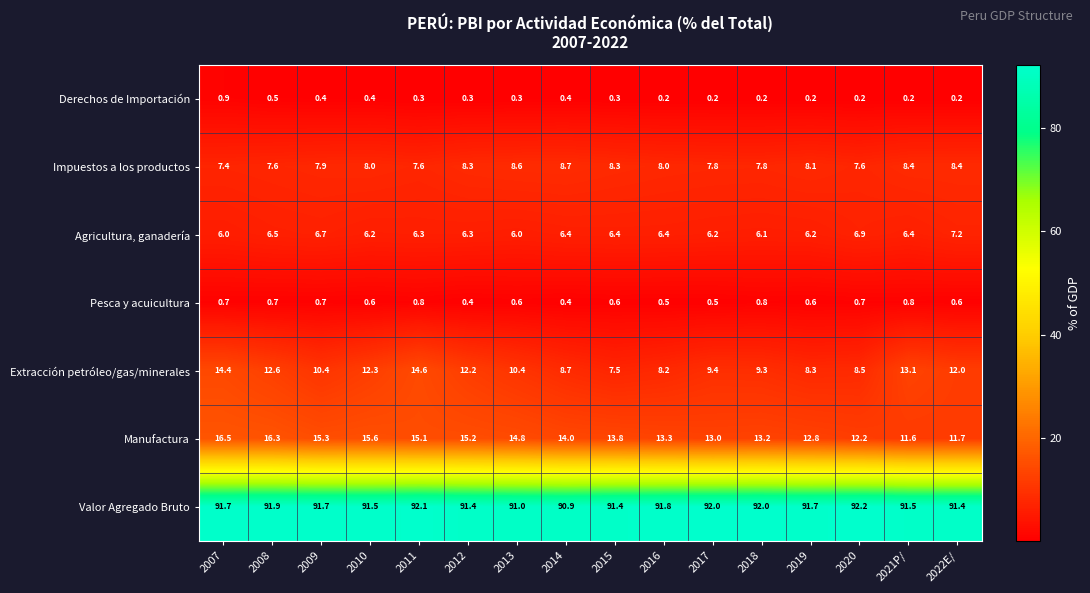

Where does the Manufactura series first go above 14?

2007